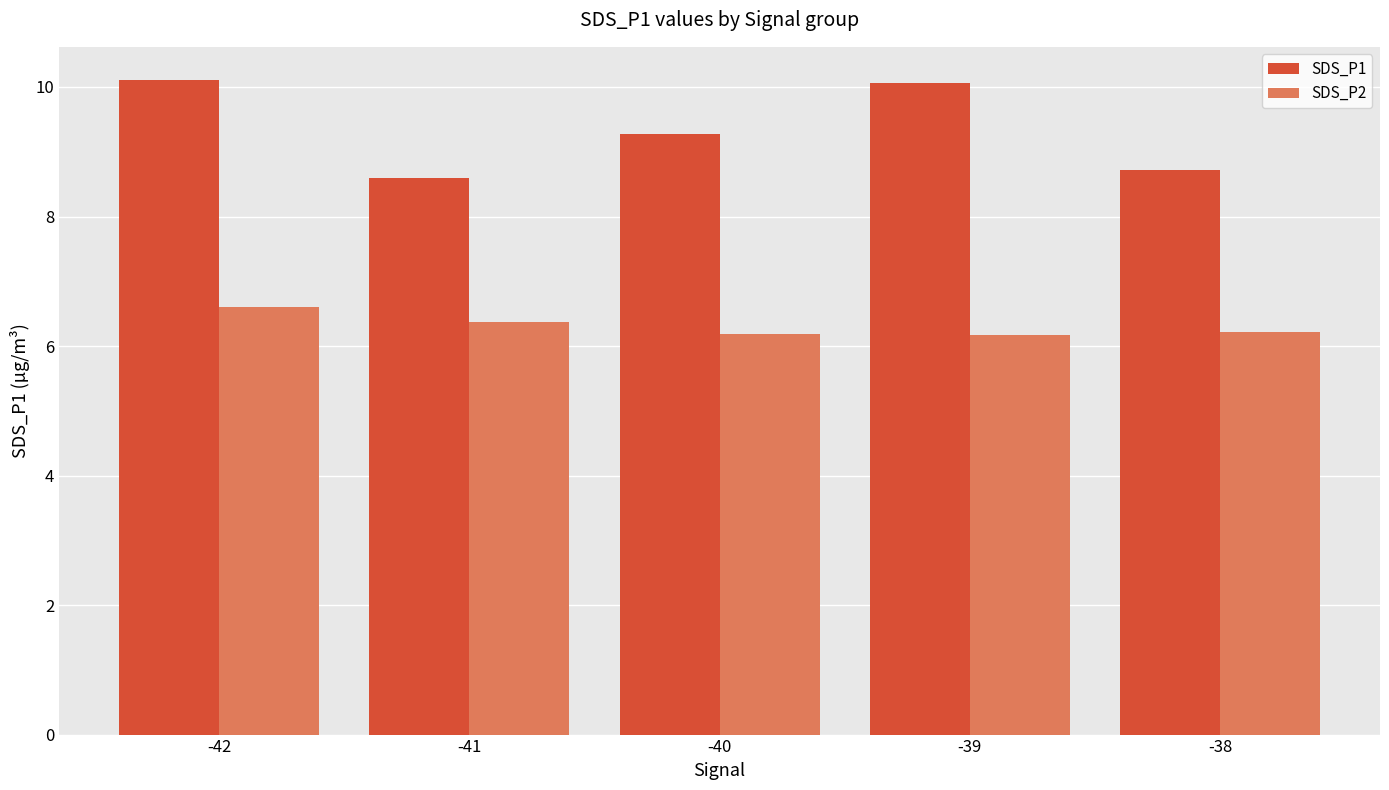

What is the sum of the SDS_P1 values at -38 and -40?

18.0